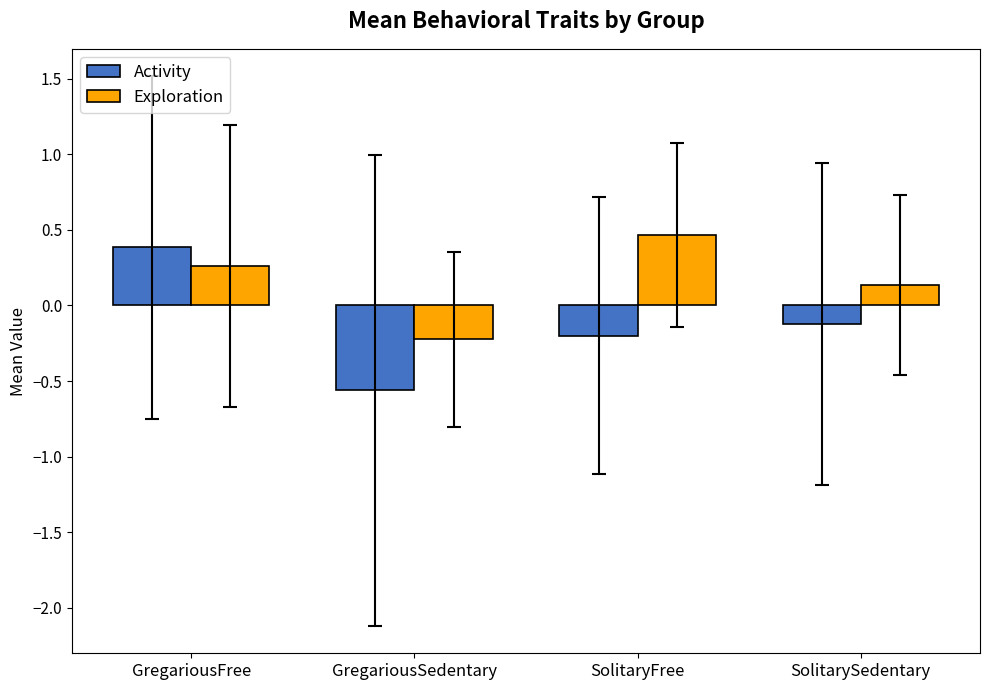

What is the difference between the second highest and second lowest values in the Exploration series?

0.1